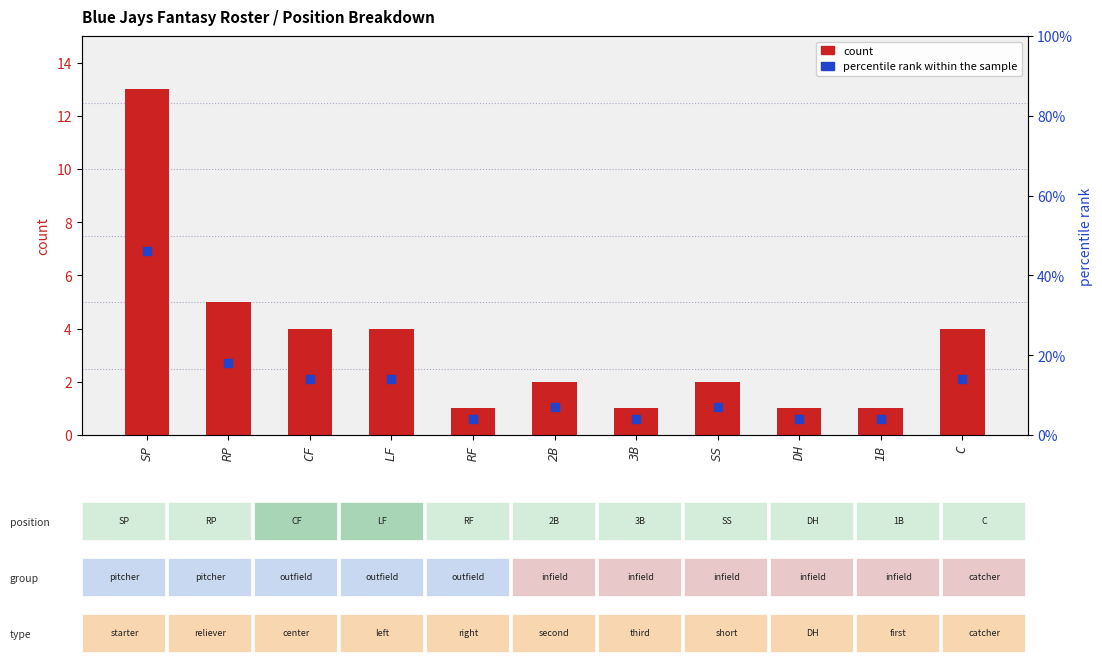

What is the total value across all series at 3B?

5